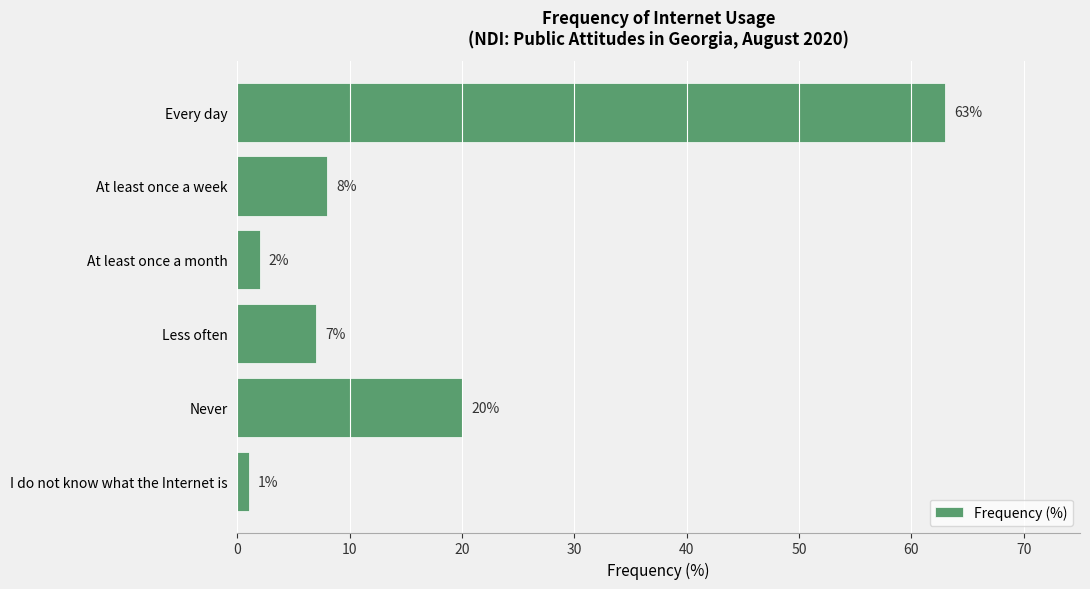

What is the value of the 2nd bar from the top?

8